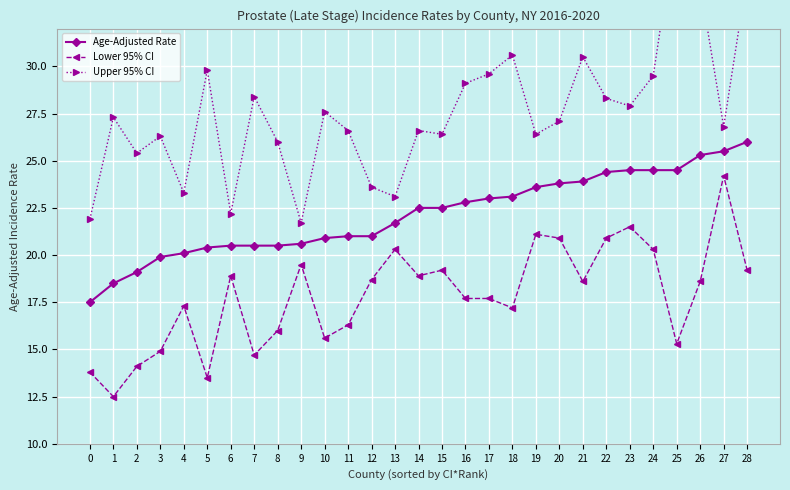

What is the sum of all Age-Adjusted Rate values?

642.1